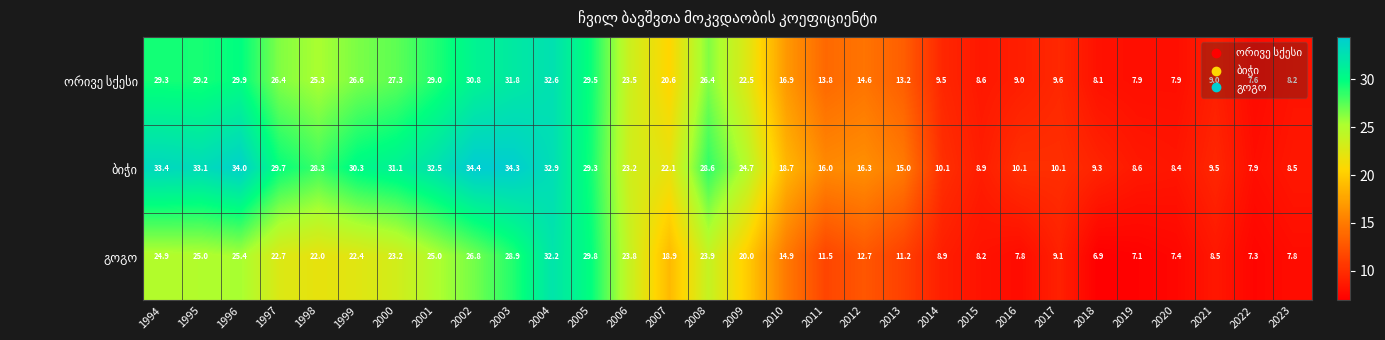

What is the spread (max minus min) of values at 2000?

7.9